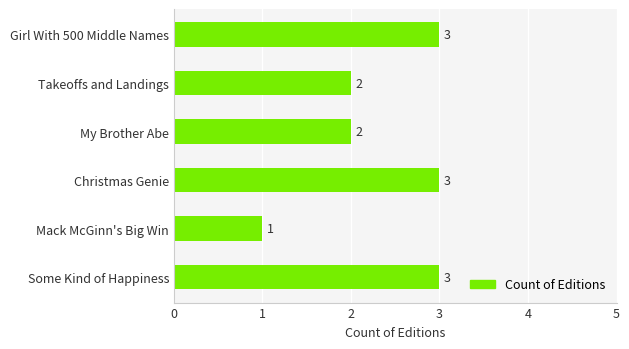

Count the values in the range 2 to 3.

5